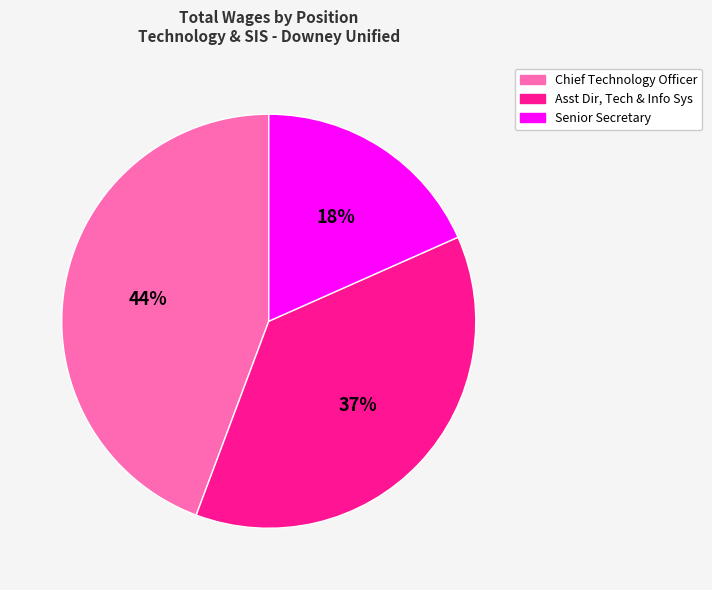

To the nearest percent, what percentage of the pie is Chief Technology Officer?

44%